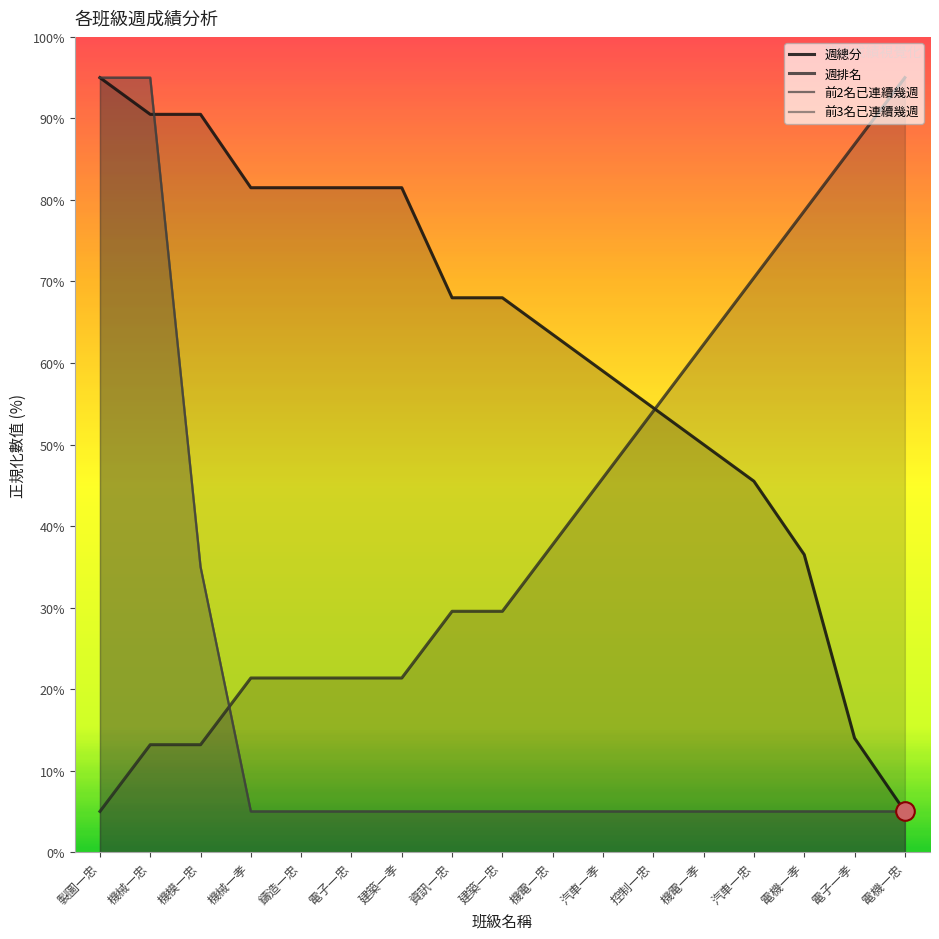

Is the value of 週排名 at 鑄造一忠 greater than the value of 前2名已連續幾週 at 機電一孝?

Yes